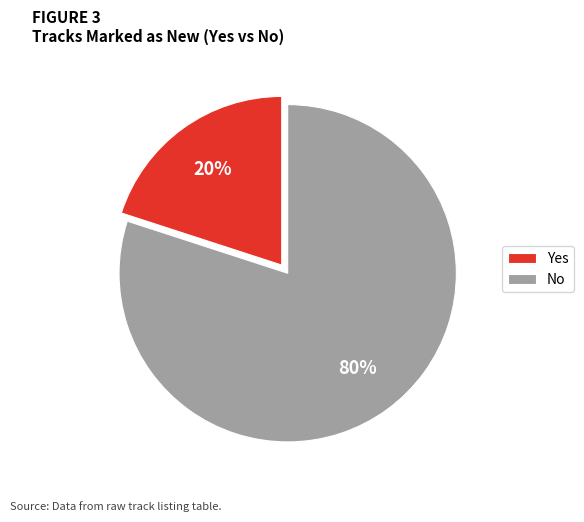

What percentage is the Yes slice, to the nearest percent?

20%